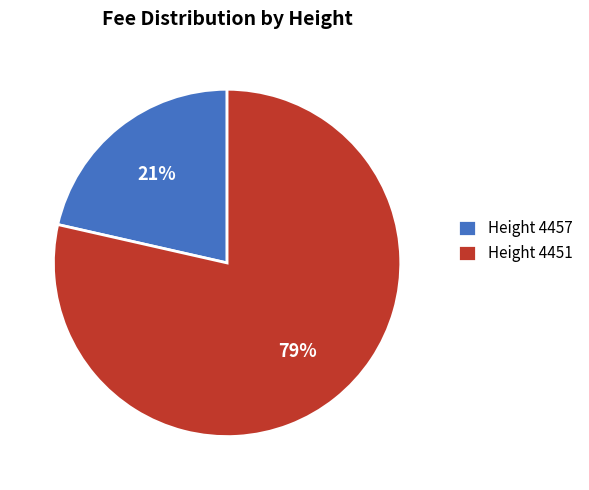

Rank the categories by value from highest to lowest.

Height 4451, Height 4457